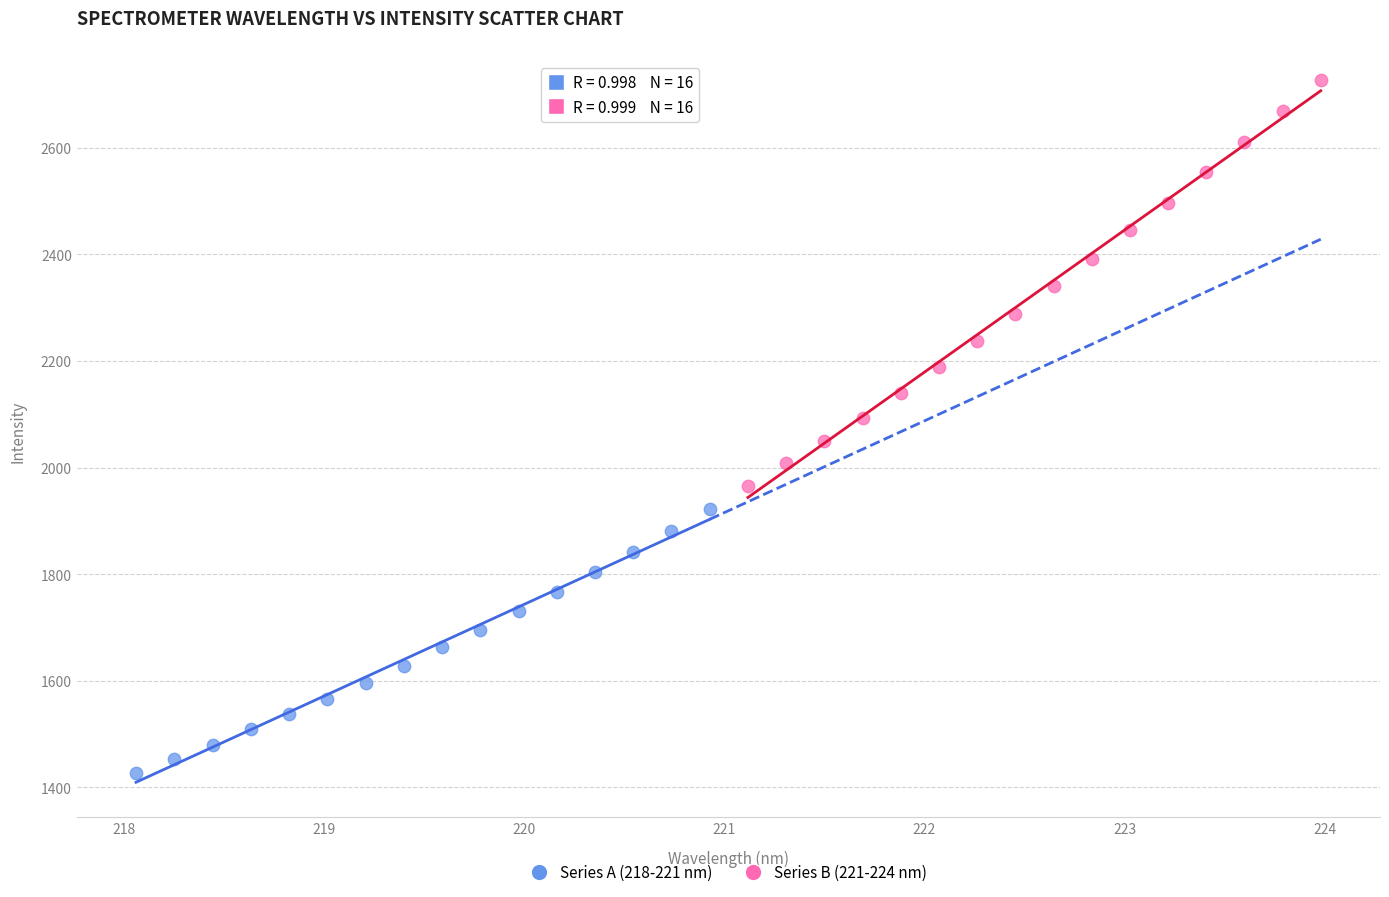

Which series reaches the maximum Y coordinate?

Series B (221-224 nm)